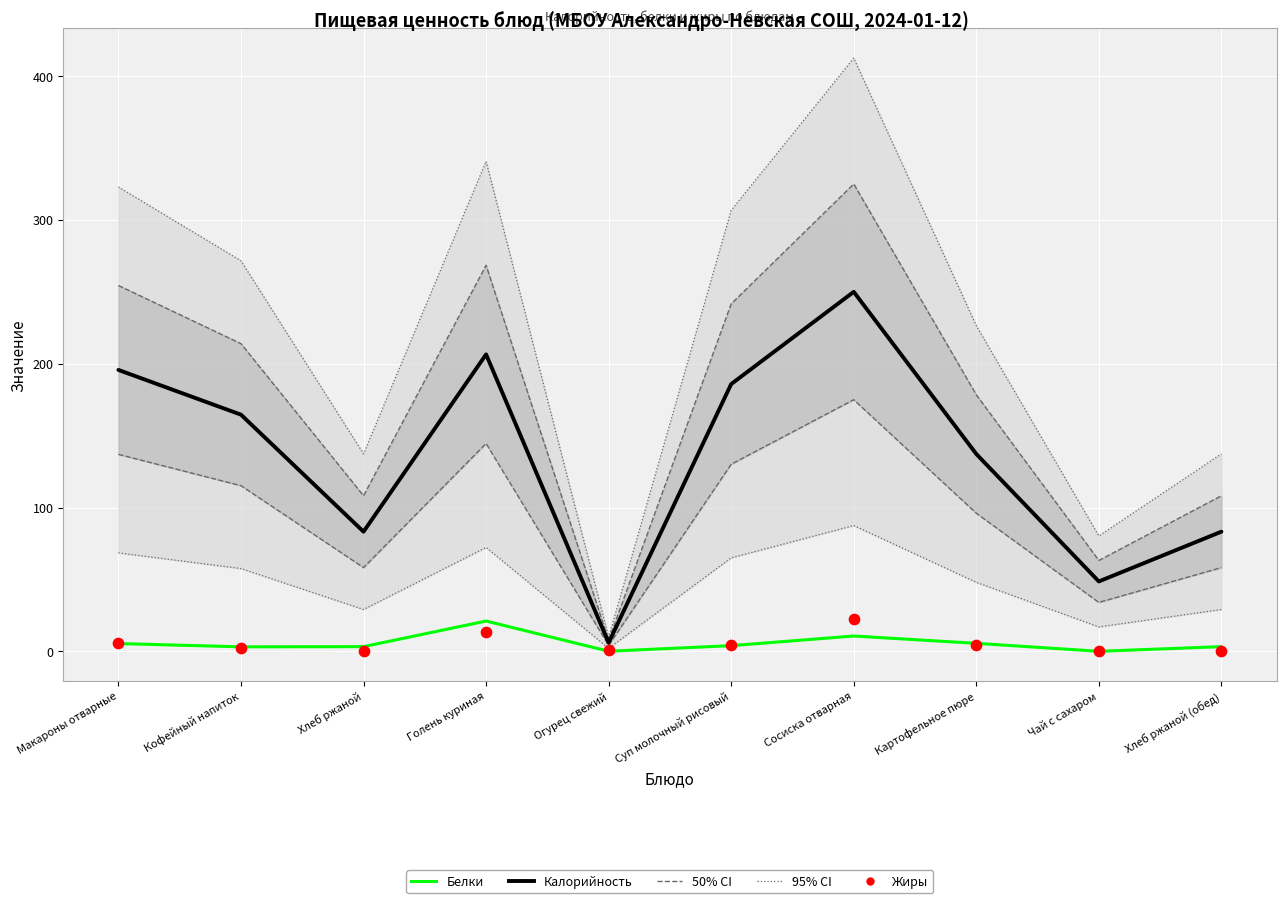

Which series contains the lowest Y value?

Жиры